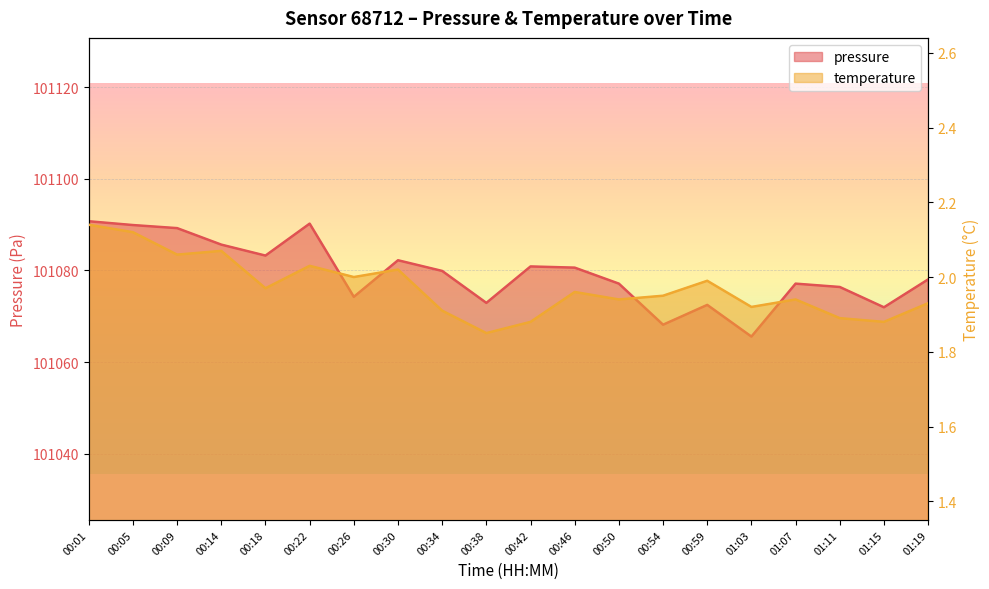

What is the difference between the maximum and minimum values in the pressure series?

25.2